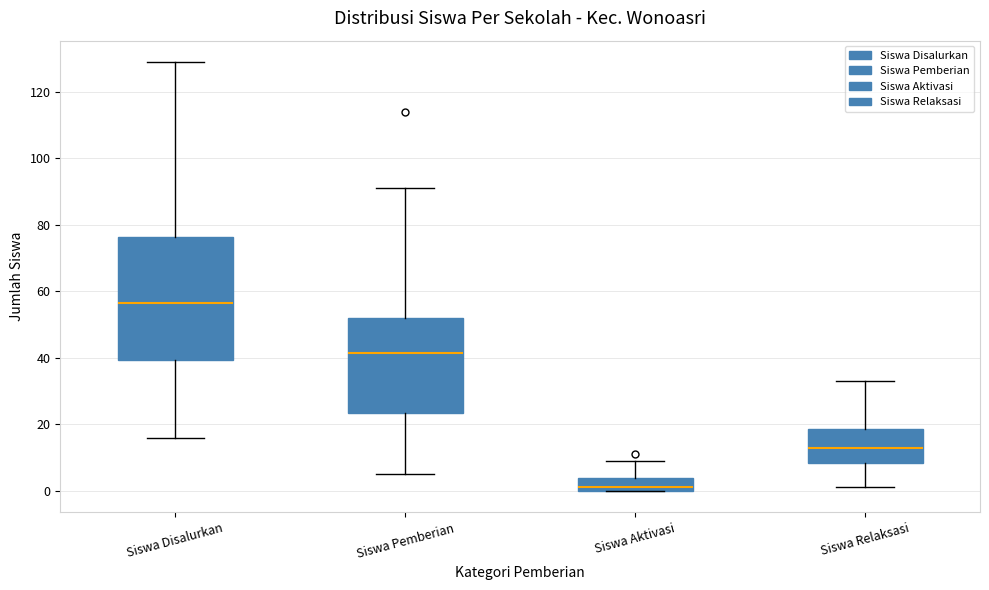

Where does the upper whisker of the box for Siswa Disalurkan end on the y-axis? The values are not printed on the chart, so give them approximately, as read against the axis.

130